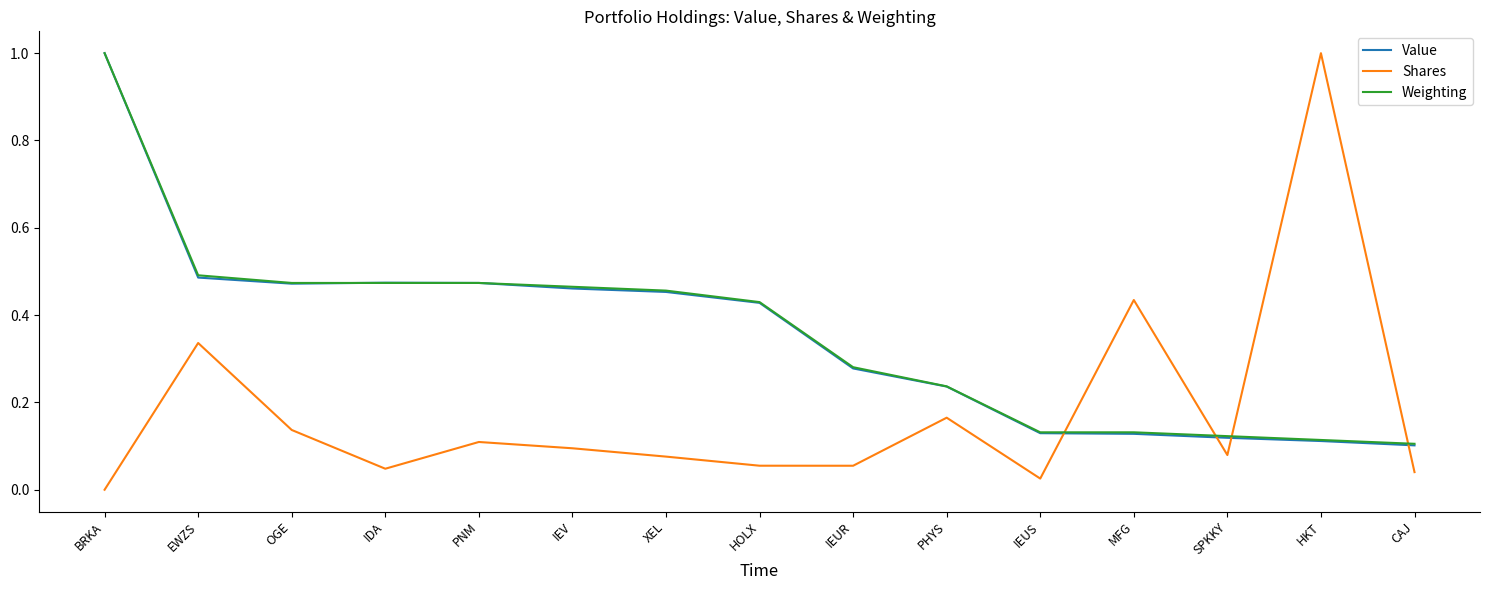

What is the difference between the maximum and second lowest values in the Value series?

0.9